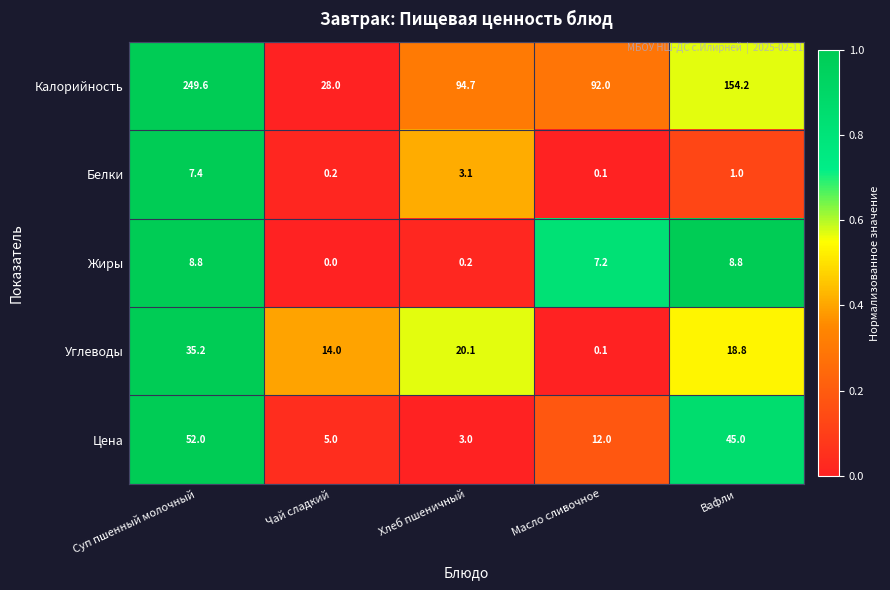

What is the sum of all Цена values?

117.0